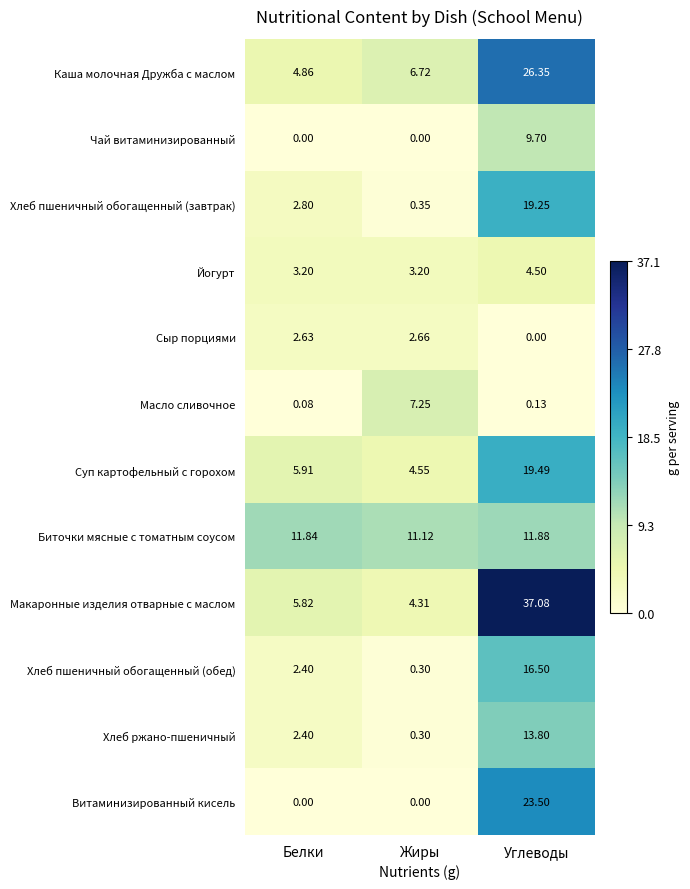

Count the number of categories in the chart.

3